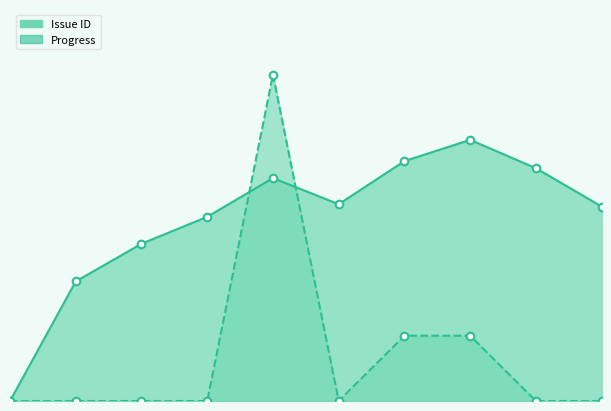

At how many categories does at least one series exceed 20?

9